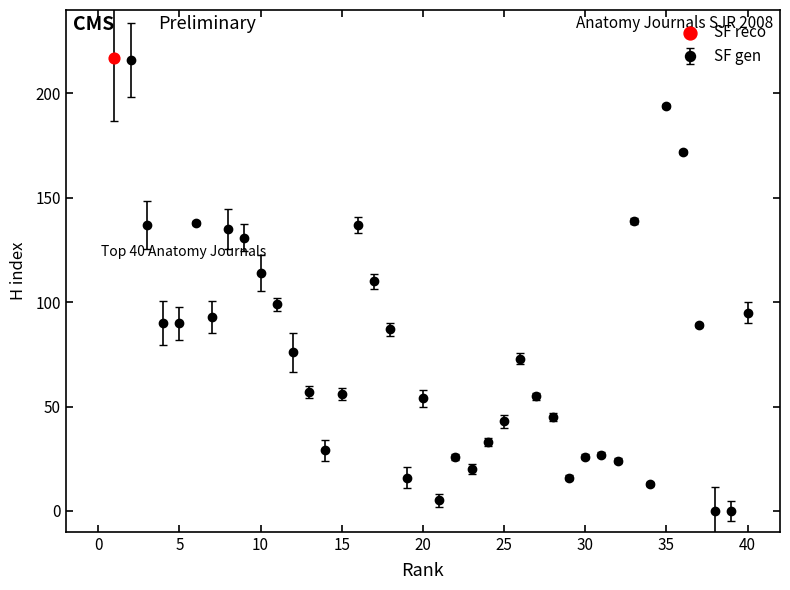

What is the sum of all values?

3177